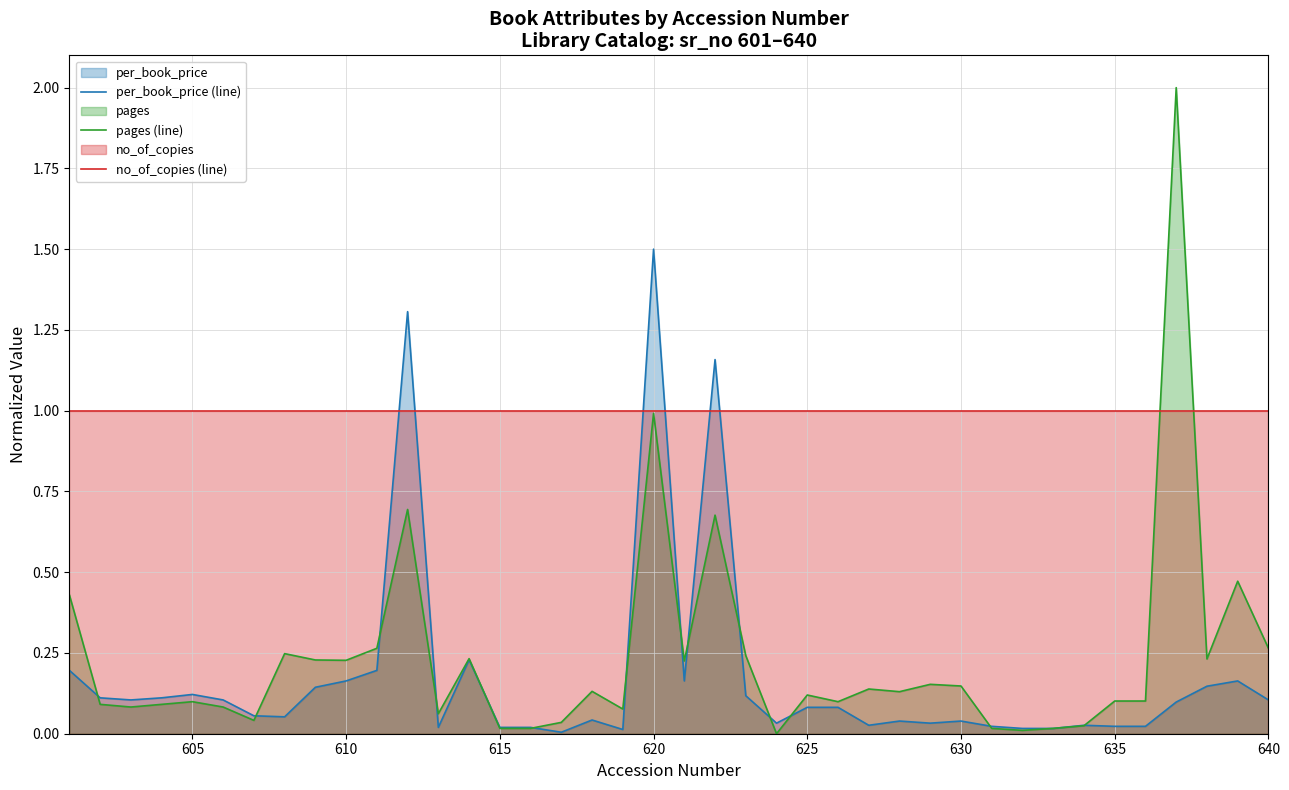

What is the greatest value displayed?

2.0